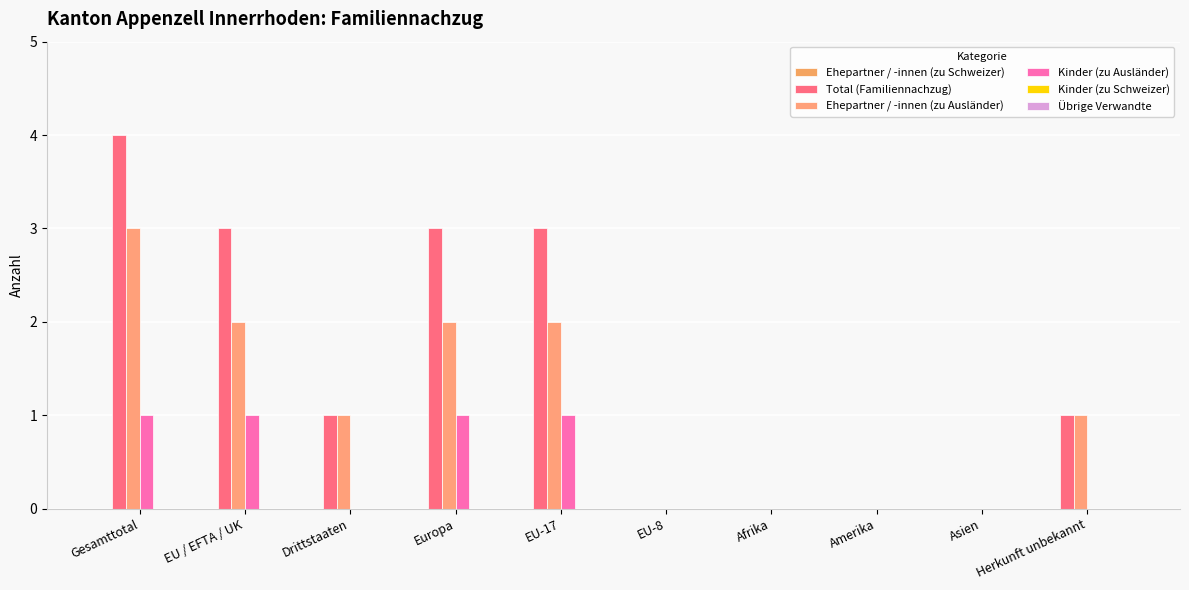

What is the label of the 7th bar from the left?

Afrika